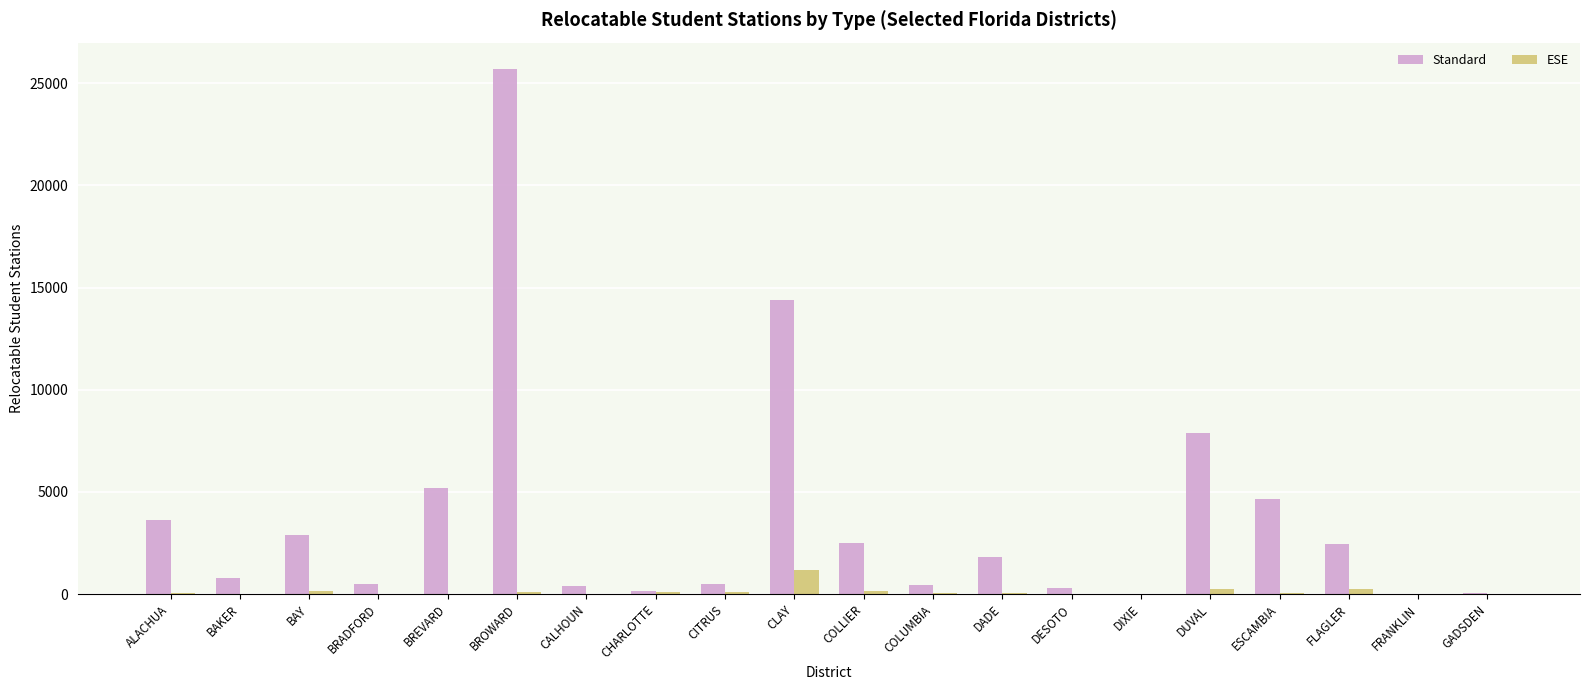

The value of Standard at DIXIE is 0. True or false?

True